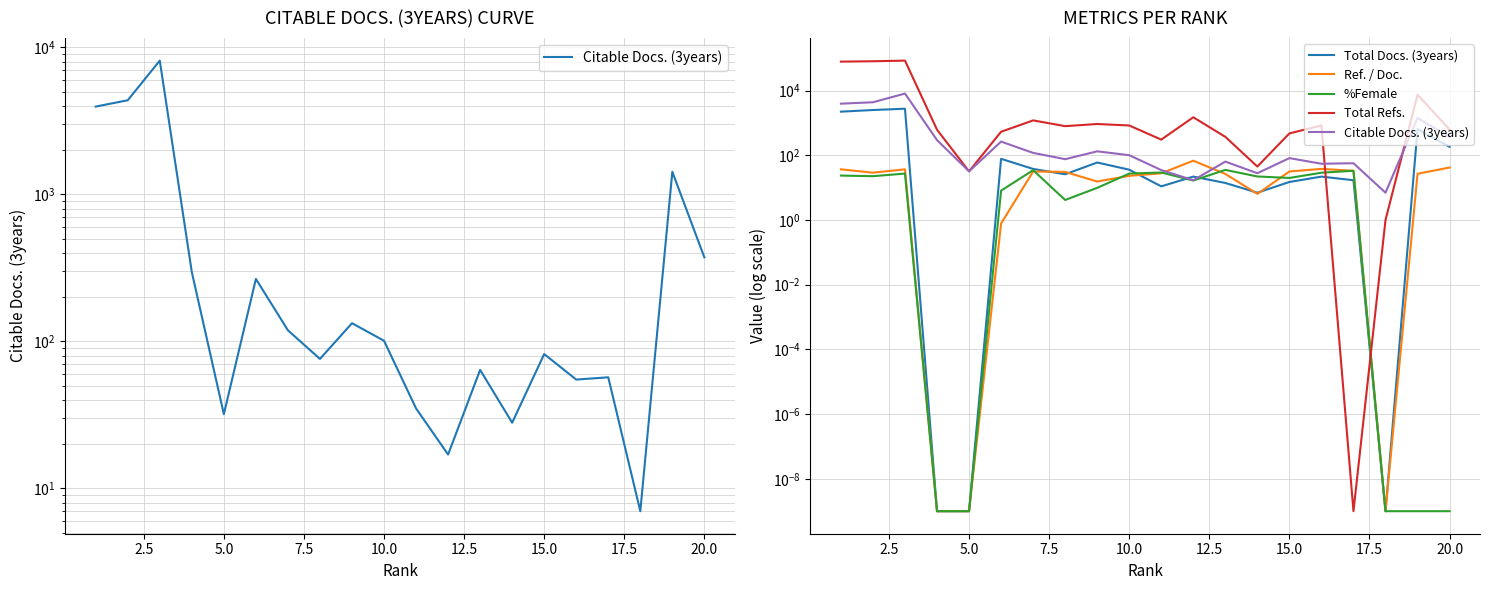

How many times do Total Docs. (3years) and Ref. / Doc. cross each other?

5